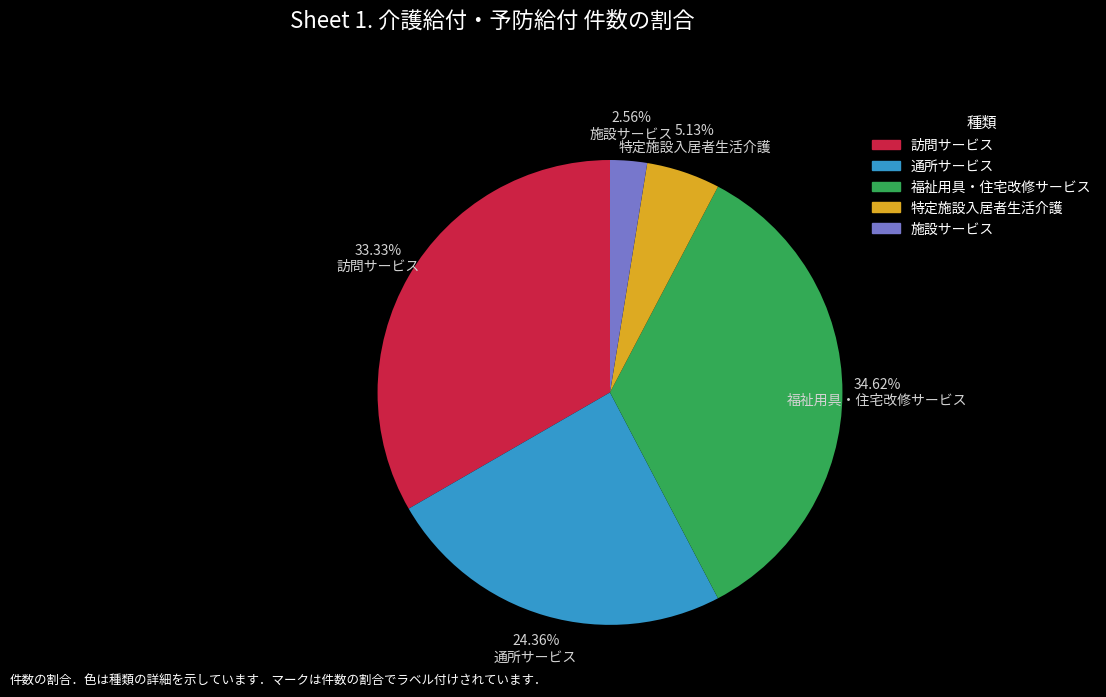

True or false: 福祉用具・住宅改修サービス accounts for 35% of the total.

True